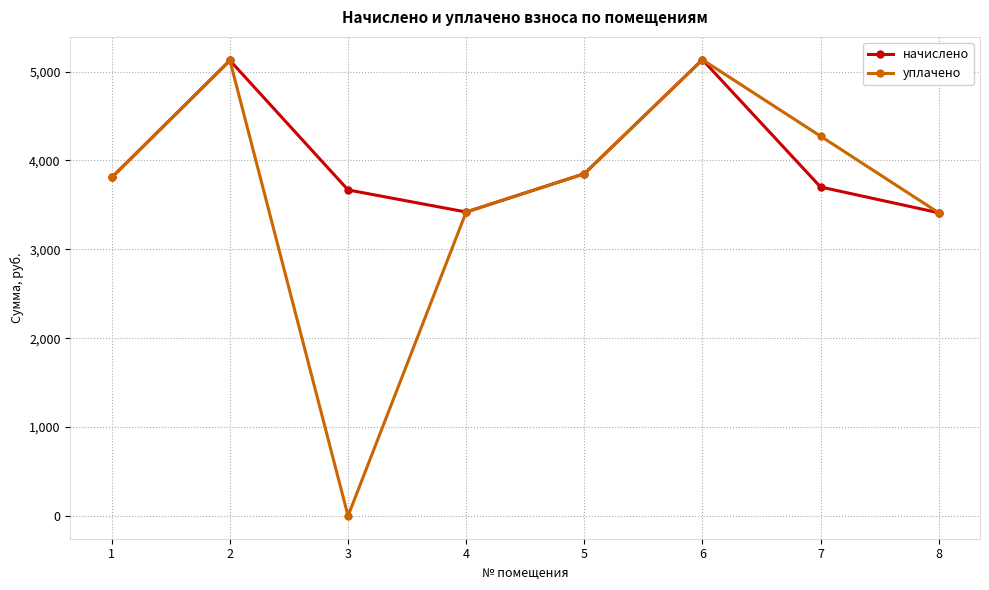

Which series has the largest range (max minus min)?

уплачено